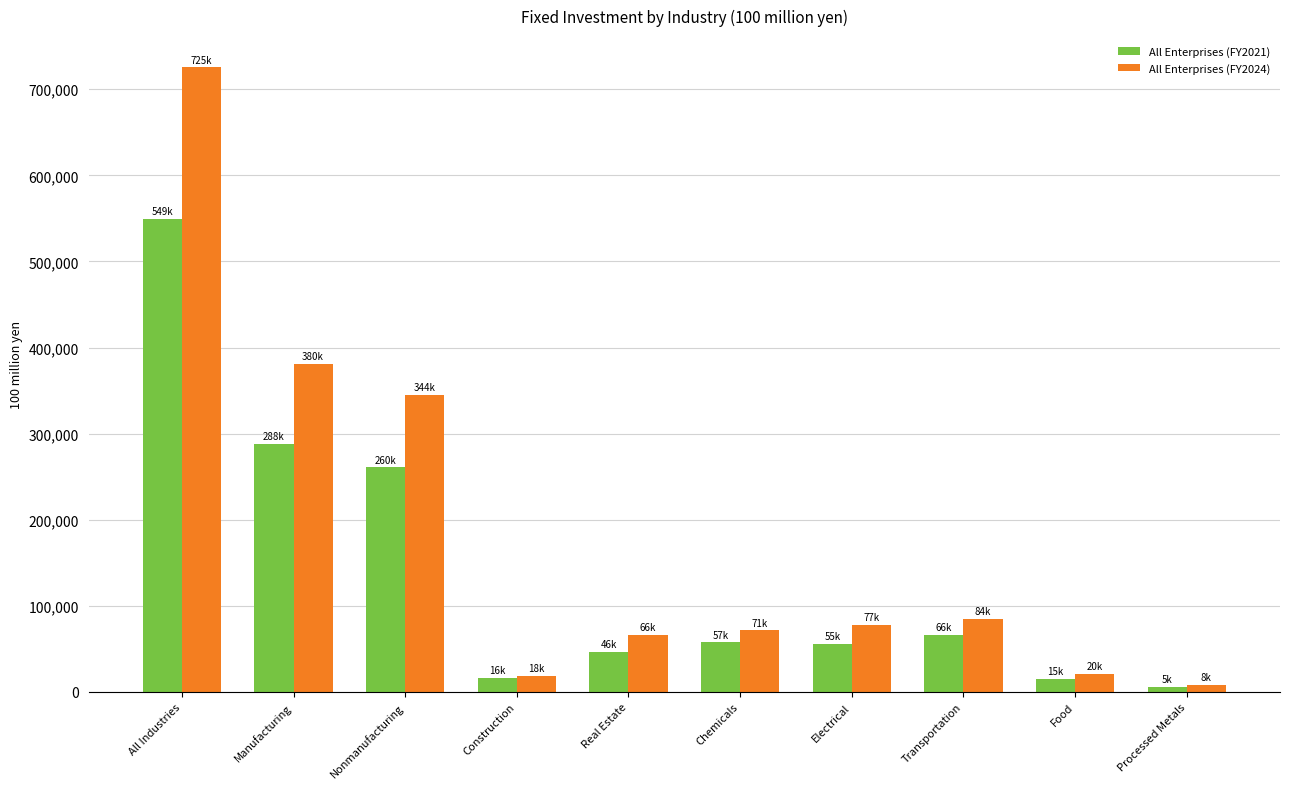

What is the maximum value for All Enterprises (FY2021)?

549011